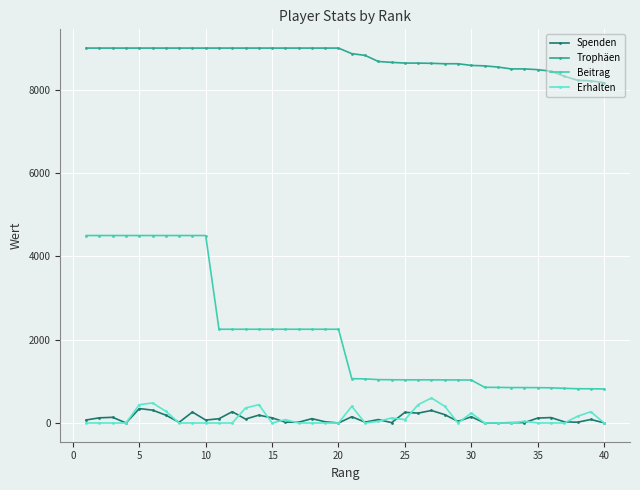

True or false: Trophäen and Erhalten cross at least once.

False